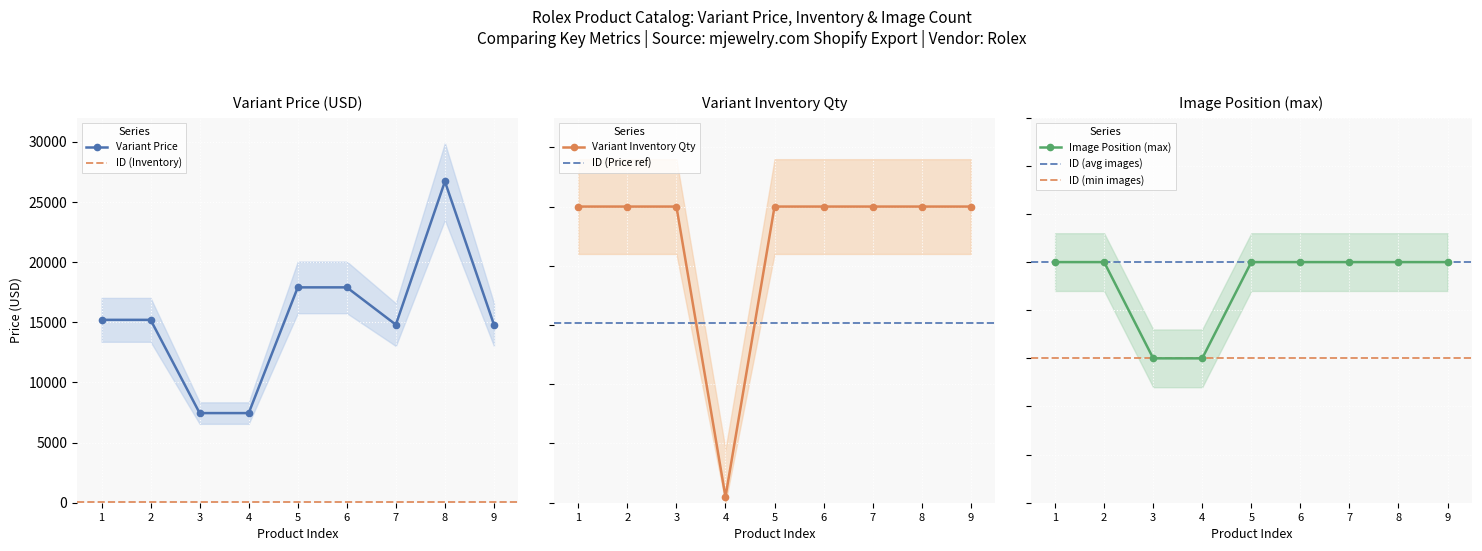

True or false: Image Position (max) has more than 1 interior local peaks.

False